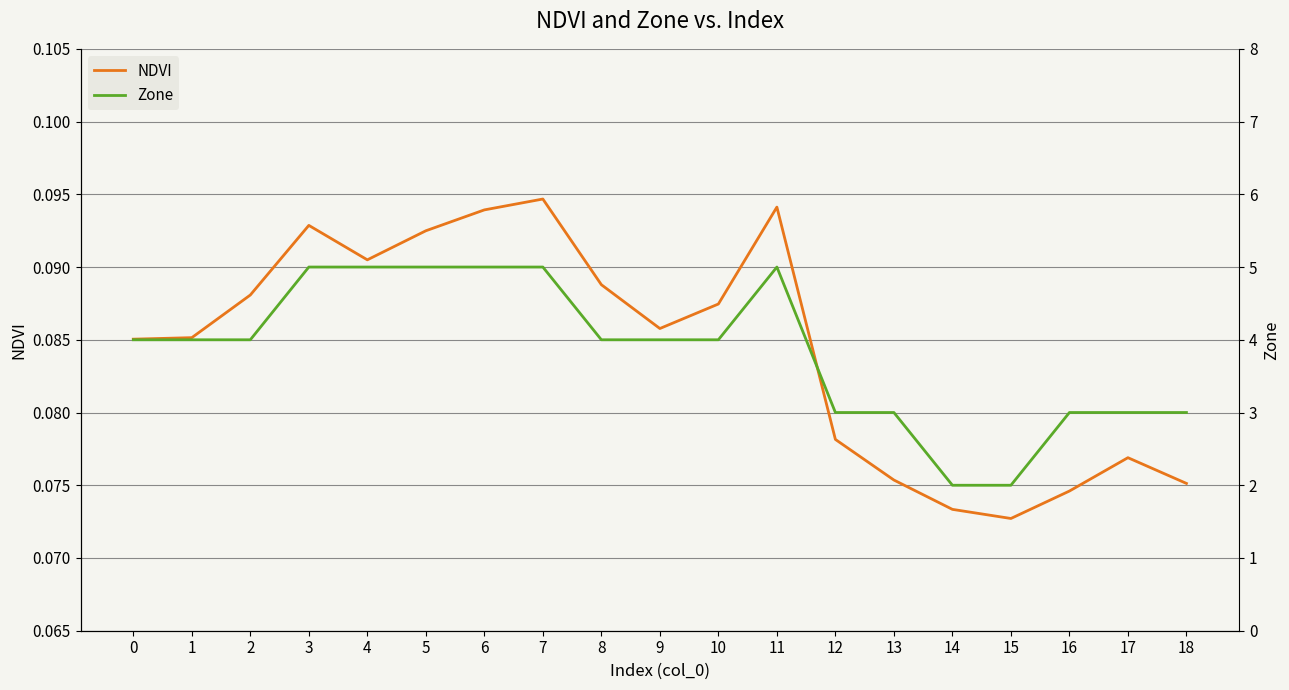

At how many categories does at least one series exceed 0?

19